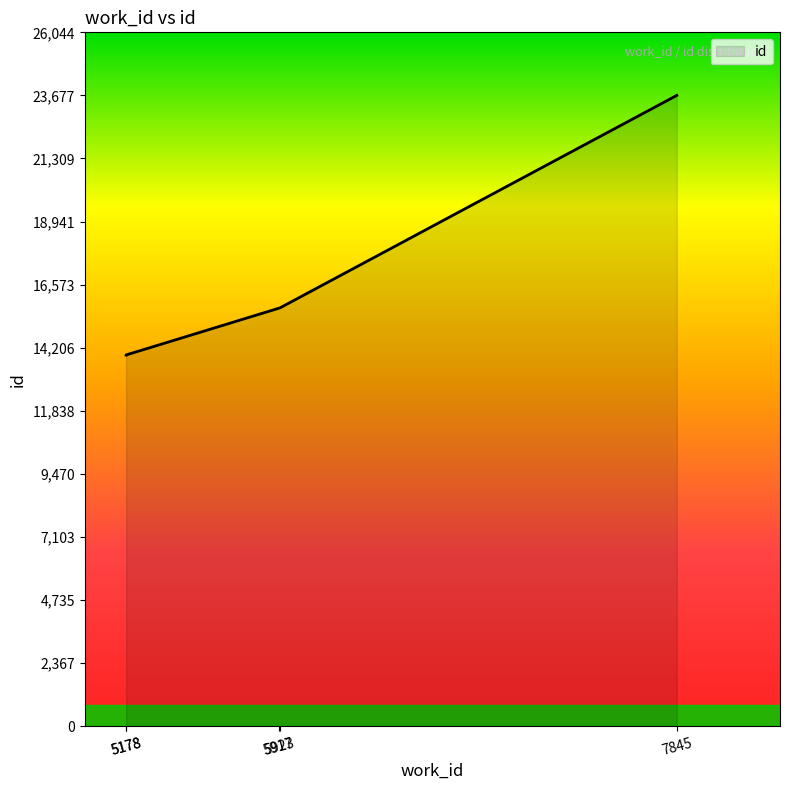

Count the number of data series in this chart.

1